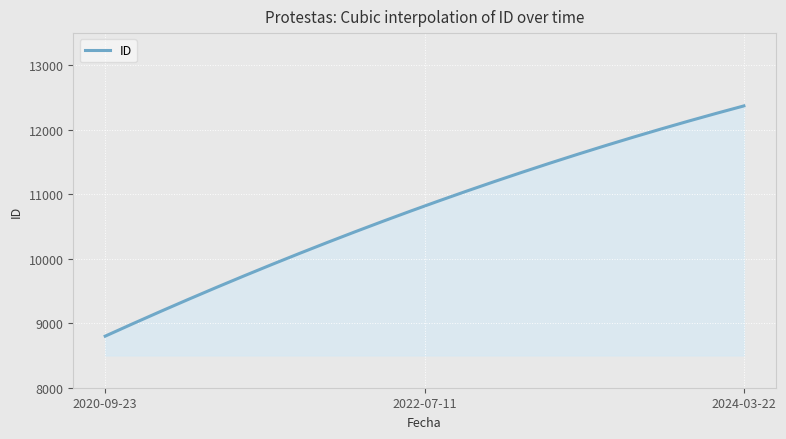

How many lines are shown in the chart?

1